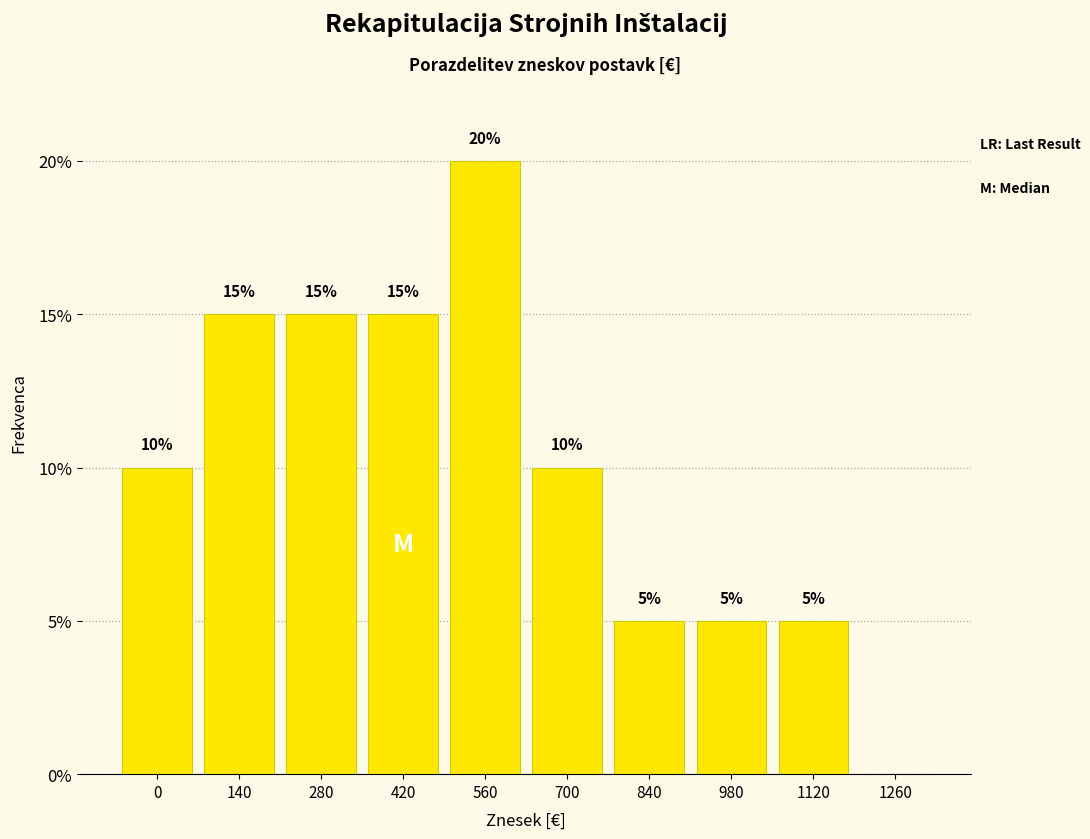

Reading left to right, extract all data points from this chart.

0=10	140=15	280=15	420=15	560=20	700=10	840=5	980=5	1120=5	1260=0